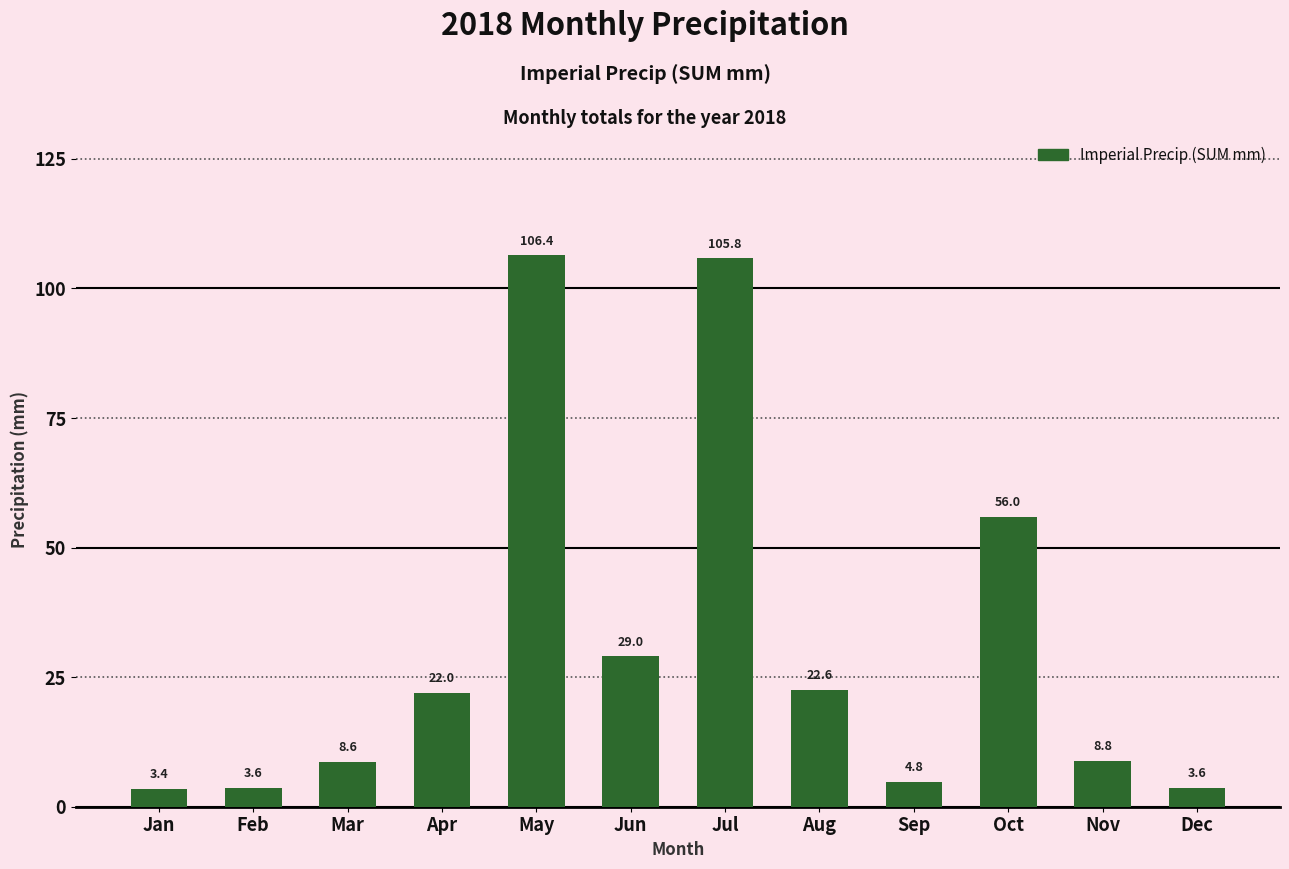

The value at Apr is 22.0. True or false?

True